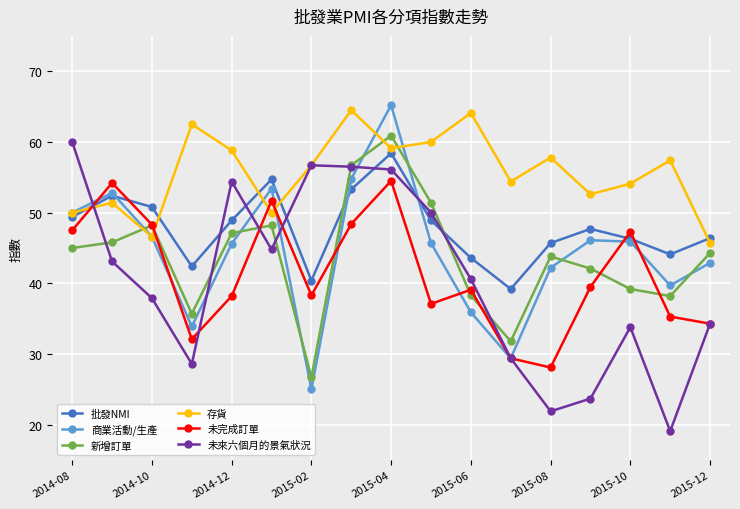

What is the value of the 未來六個月的景氣狀況 point at the 16th from the left?

19.1